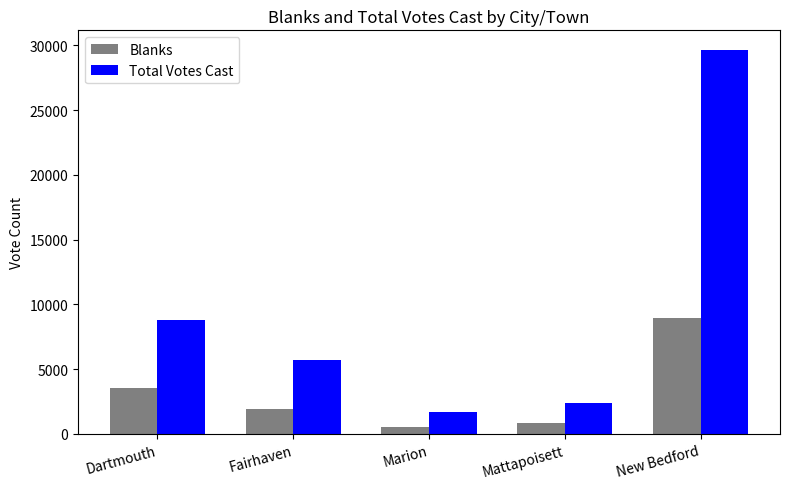

Between Mattapoisett and New Bedford, which series saw the biggest shift?

Total Votes Cast